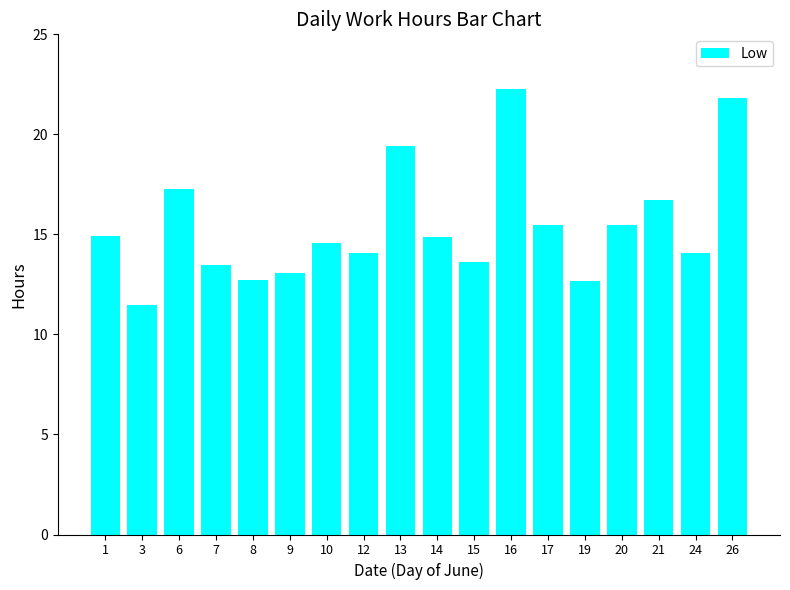

How many categories are shown in the chart?

18